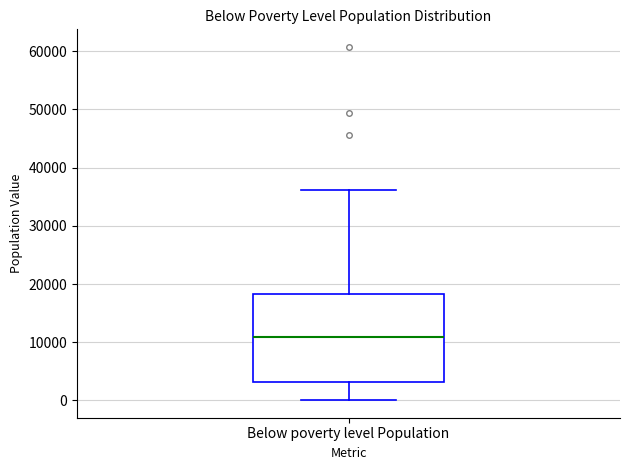

Read this box plot against the y-axis: the position of the median line, the range covered by the box, and the ends of both whiskers. The values are not printed on the chart, so give them approximately, as read against the axis.

median 11000, box 3000 to 18000, whiskers 0 to 36000